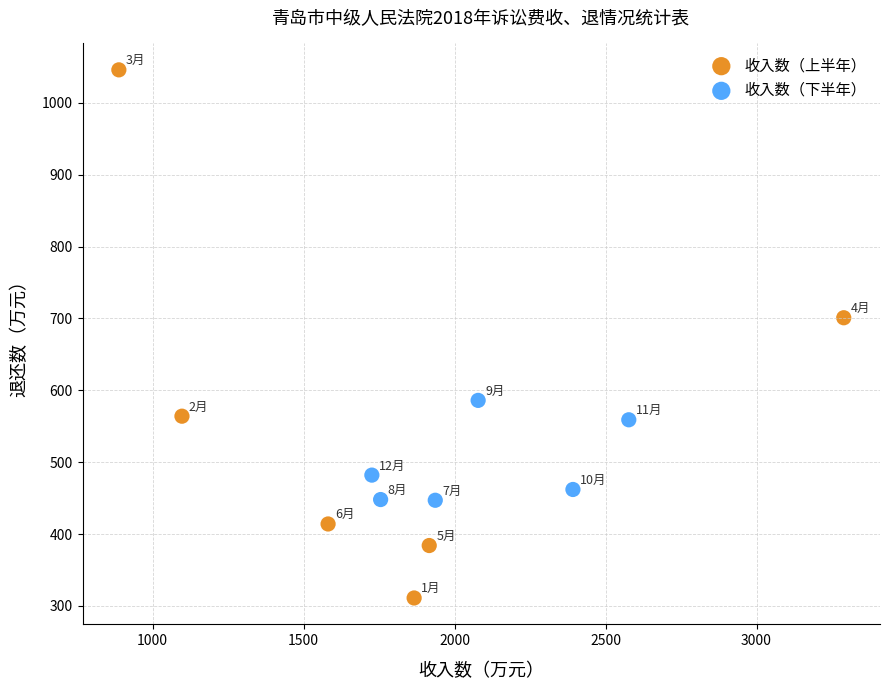

Which series contains the lowest Y value?

收入数（上半年）